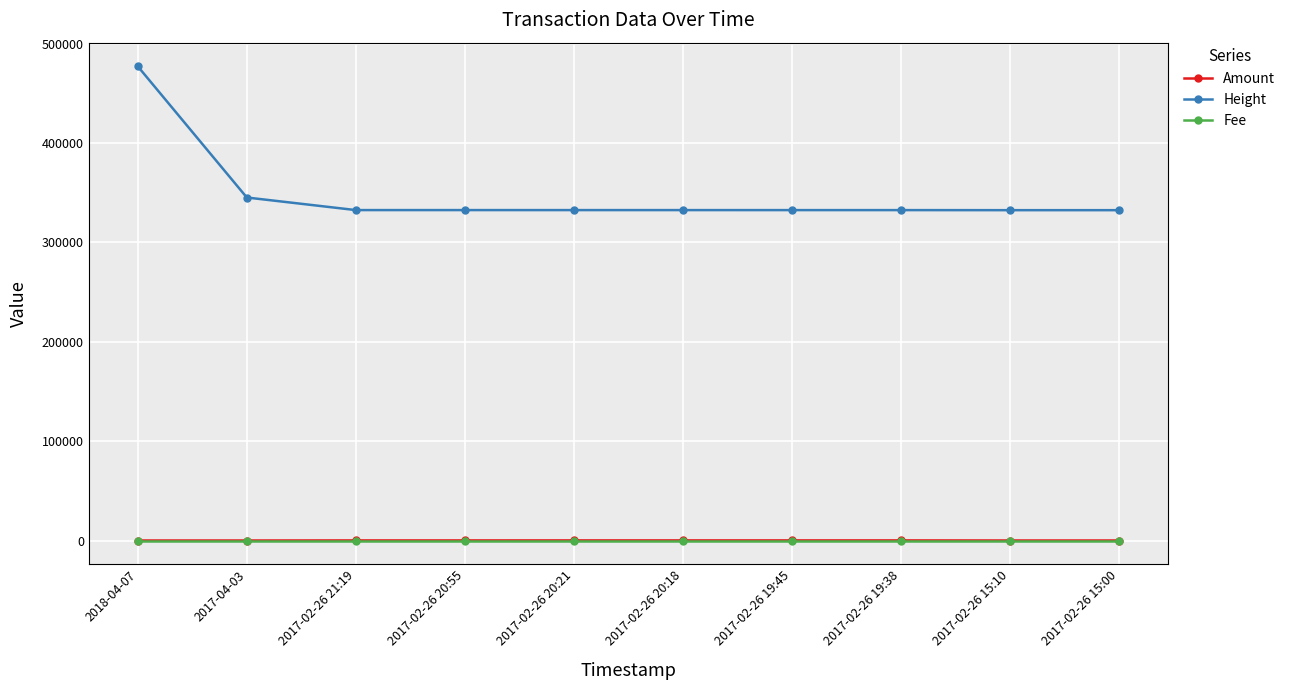

At how many categories does at least one series exceed 211976?

10